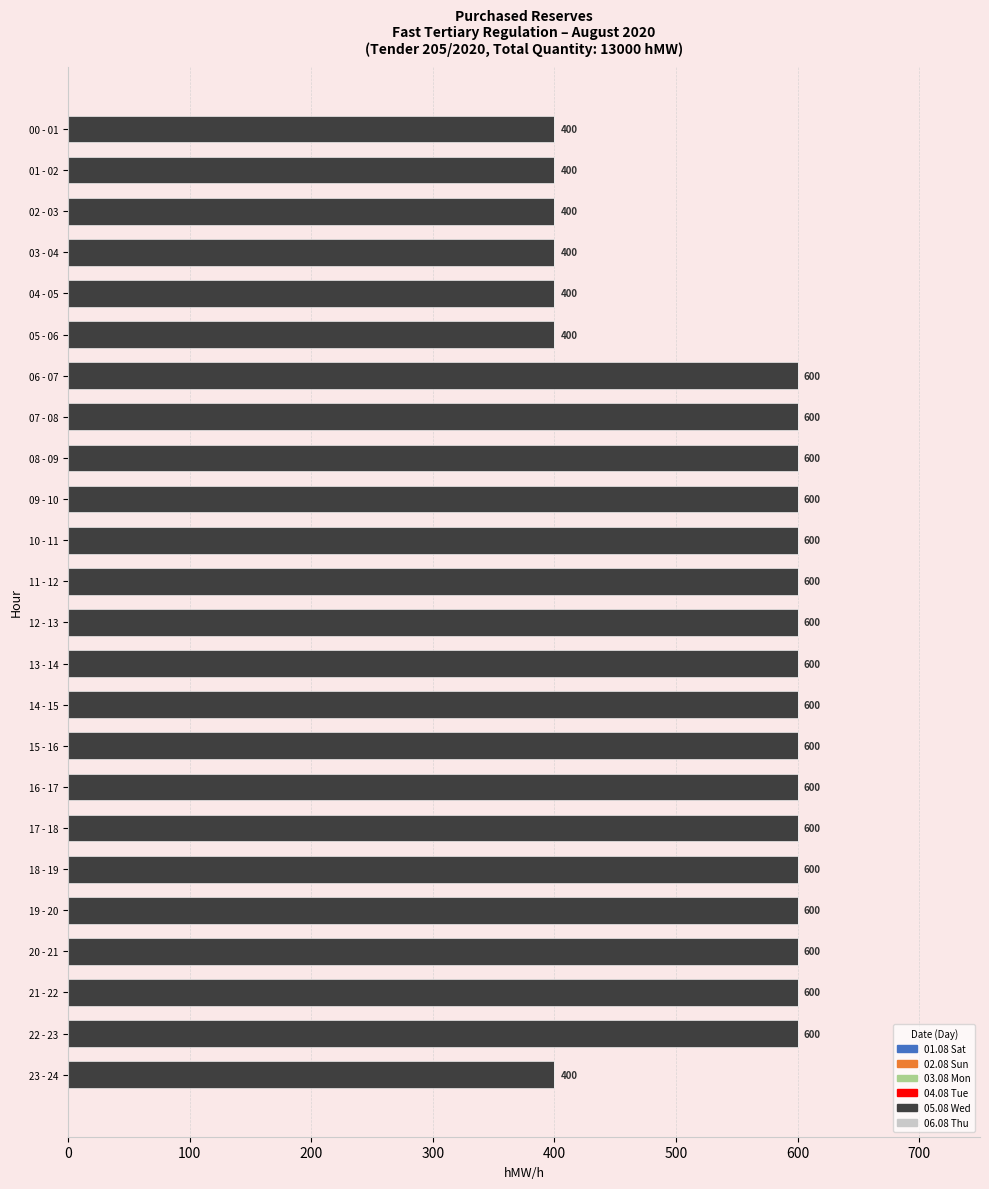

What is the ratio of the value at 05 - 06 to the value at 08 - 09?

0.7